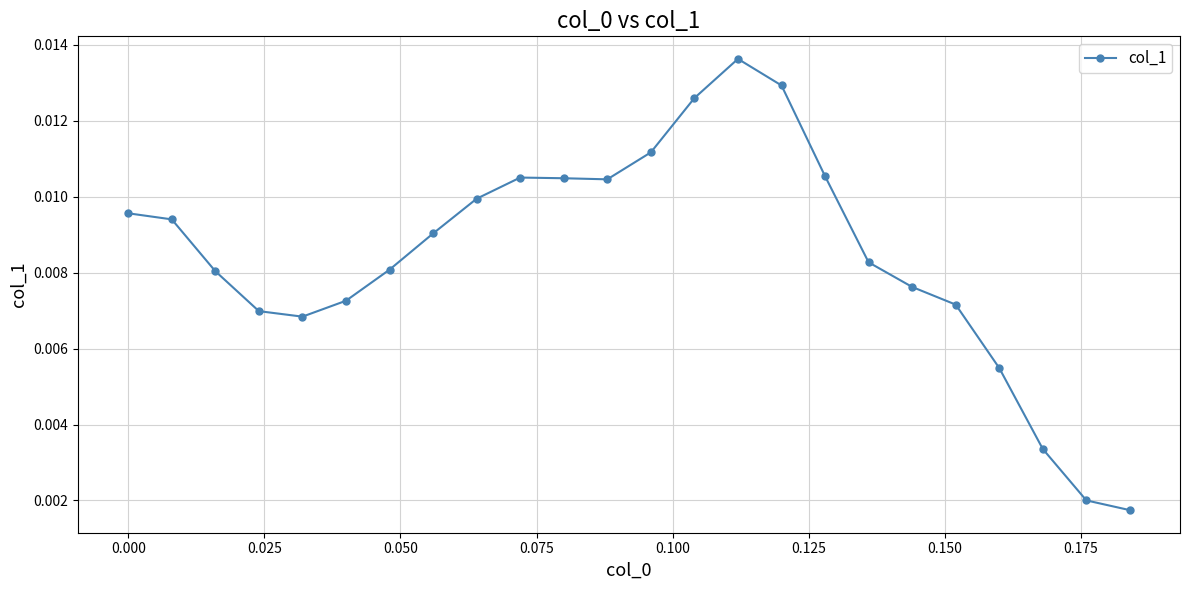

Count the values in the range 0 to 1.

24